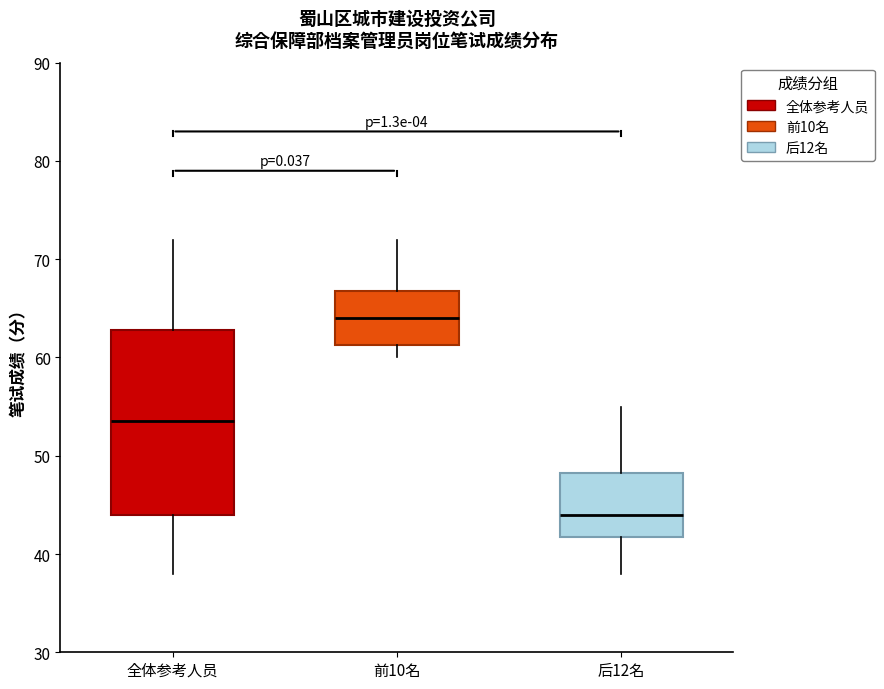

Reading left to right, transcribe this box plot: for each box, give where its median line is, the range the box spans, and where its two whiskers end, as read against the y-axis. The values are not printed on the chart, so give them approximately, as read against the axis.

全体参考人员: median 54, box 44 to 63, whiskers 38 to 72
前10名: median 64, box 61 to 67, whiskers 60 to 72
后12名: median 44, box 42 to 48, whiskers 38 to 55